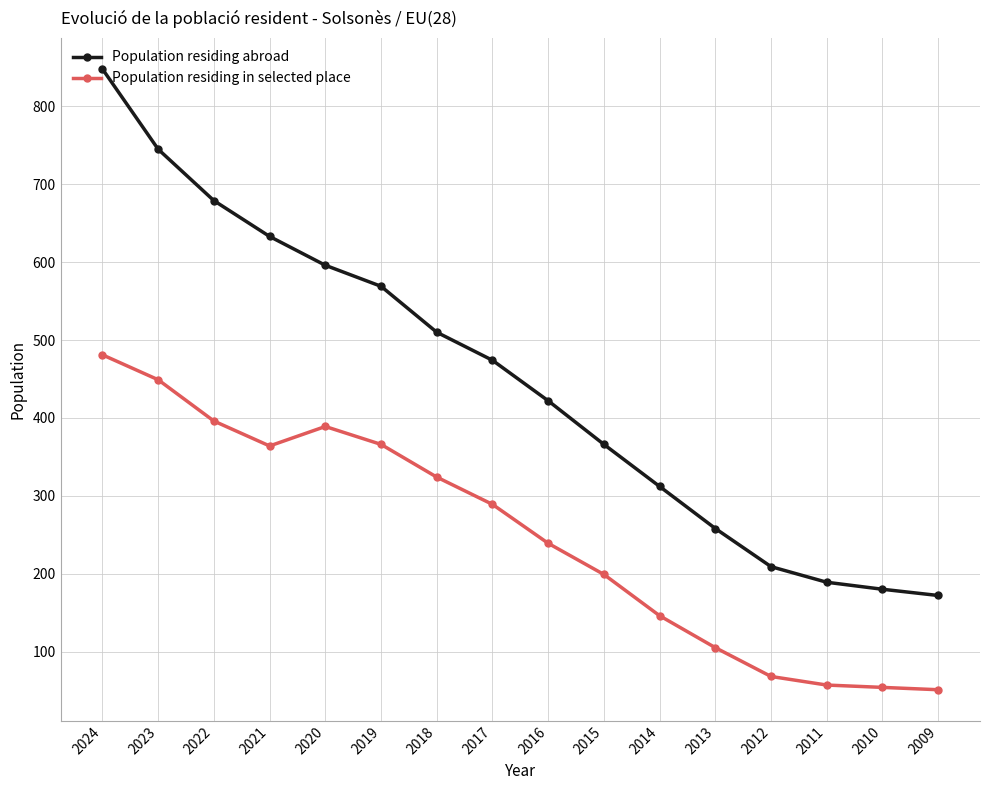

What is the value of the Population residing in selected place point at the 16th from the left?

51